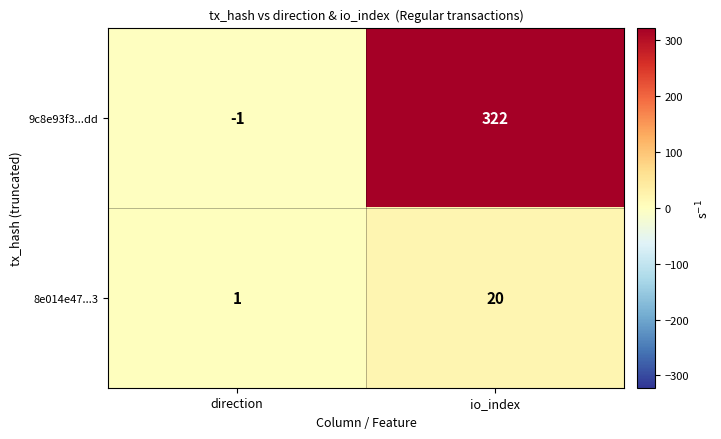

What is the approximate value of 8e014e47...3 at io_index, to the nearest 10?

20